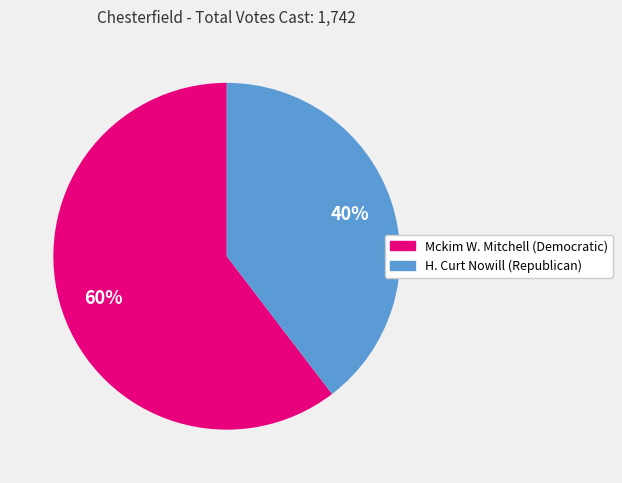

Is it true that Mckim W. Mitchell (Democratic) is 60% of the pie?

True